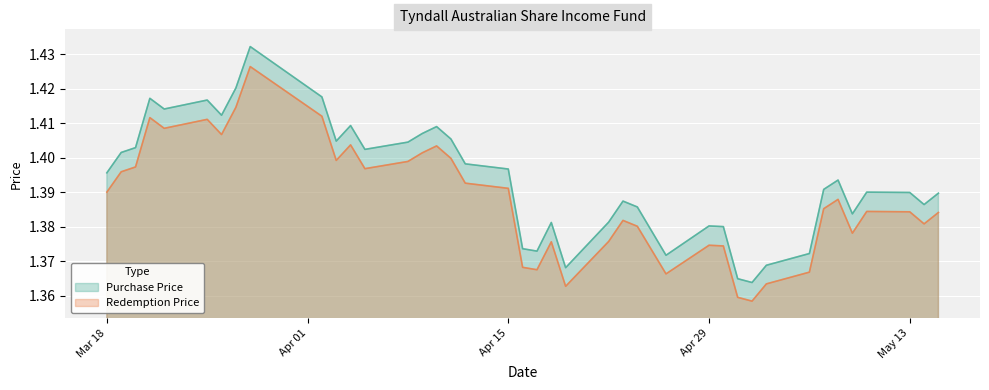

How many lines are shown in the chart?

2